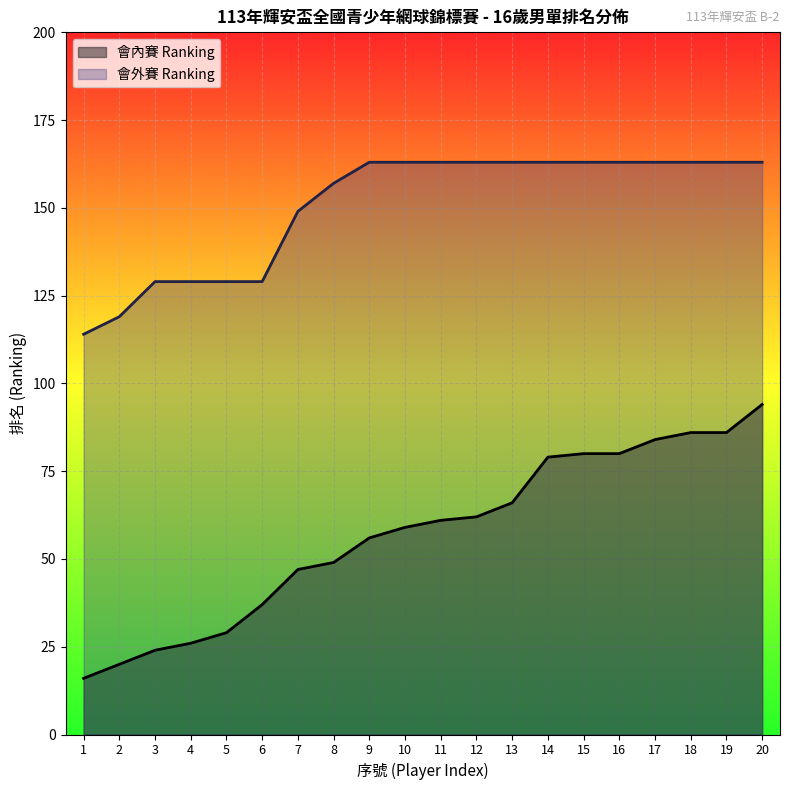

What is the total value across all series at 10?

222